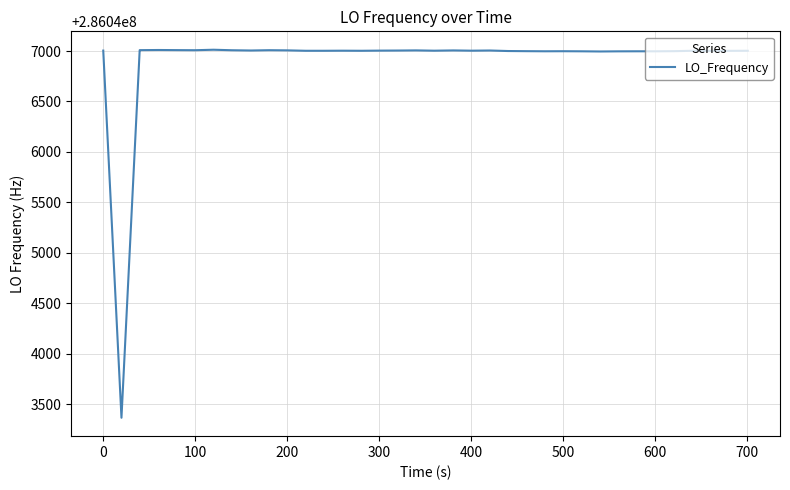

What is the difference between the maximum and minimum values?

3644.9